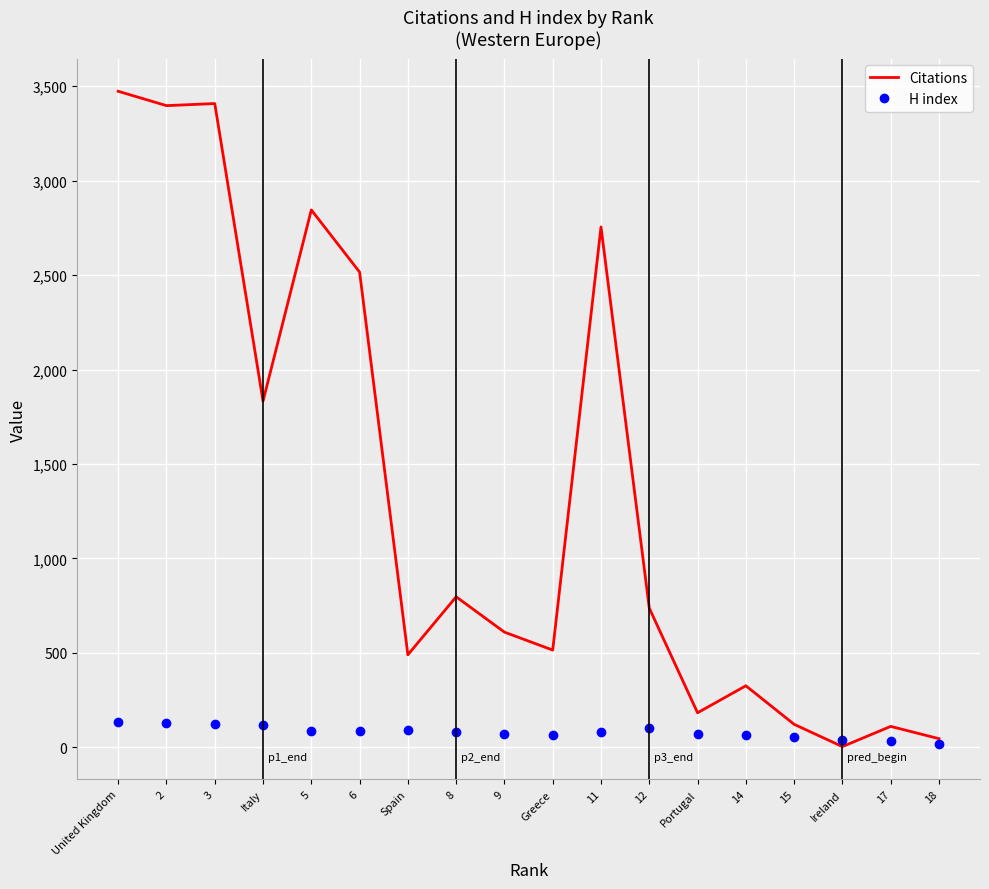

What is the greatest value displayed?

3473